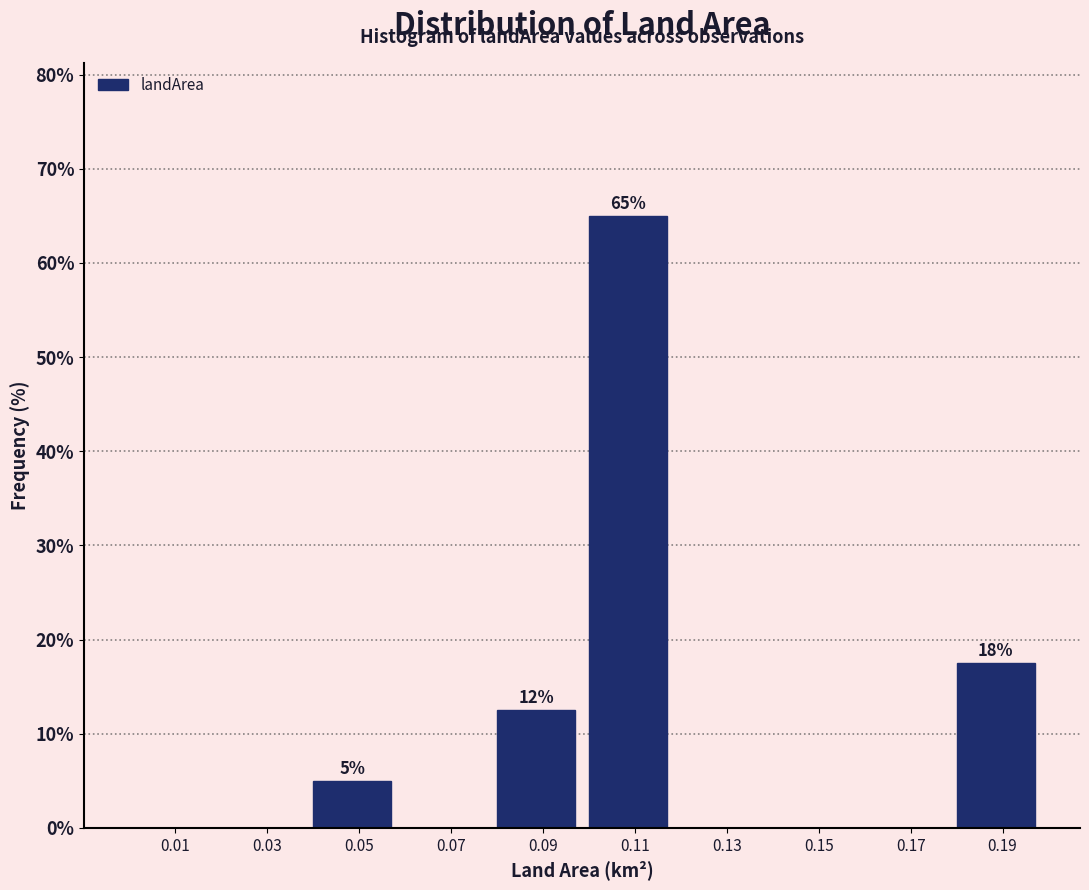

Over which range of the x-axis is the bar tallest?

0.10 to 0.12